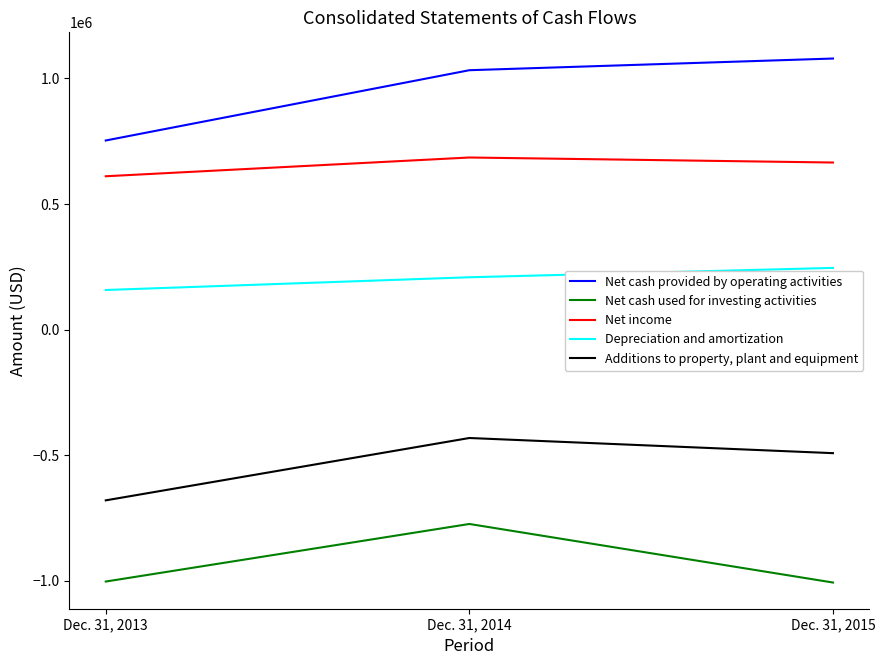

List the series in order of their overall mean, highest first.

Net cash provided by operating activities, Net income, Depreciation and amortization, Additions to property, plant and equipment, Net cash used for investing activities